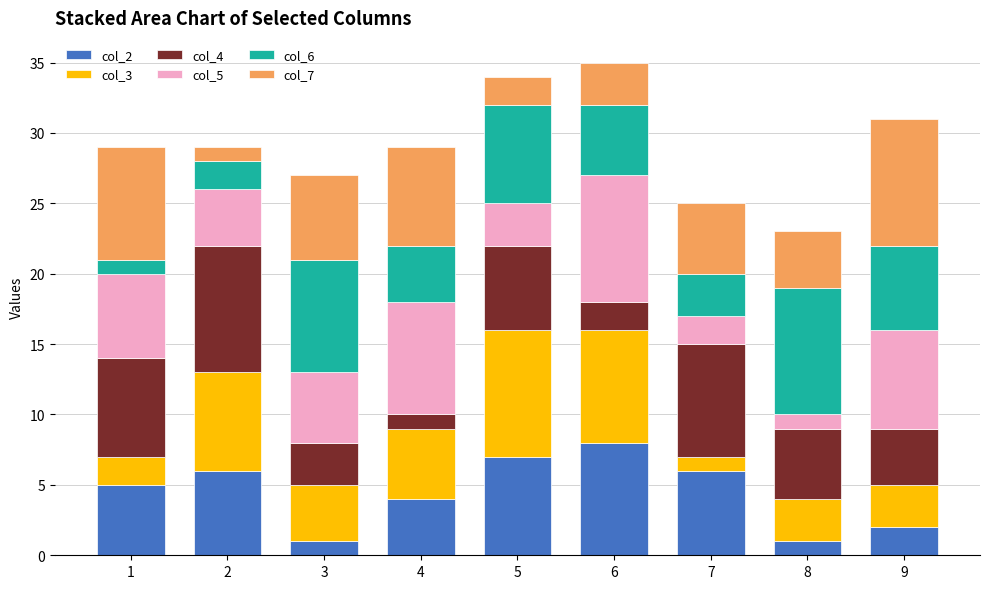

Count the number of data series in this chart.

6